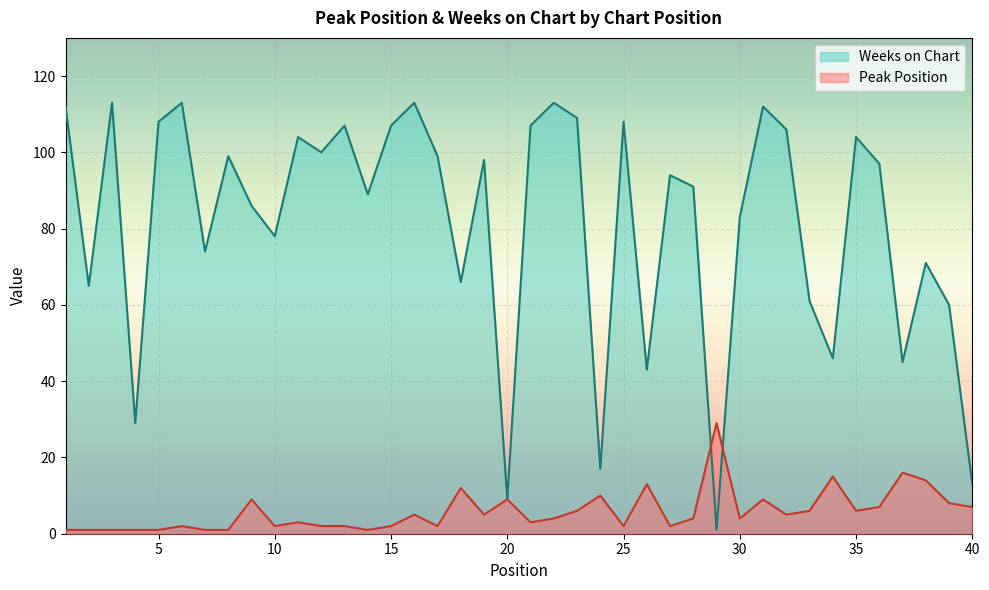

What is the spread (max minus min) of values at 6?

111